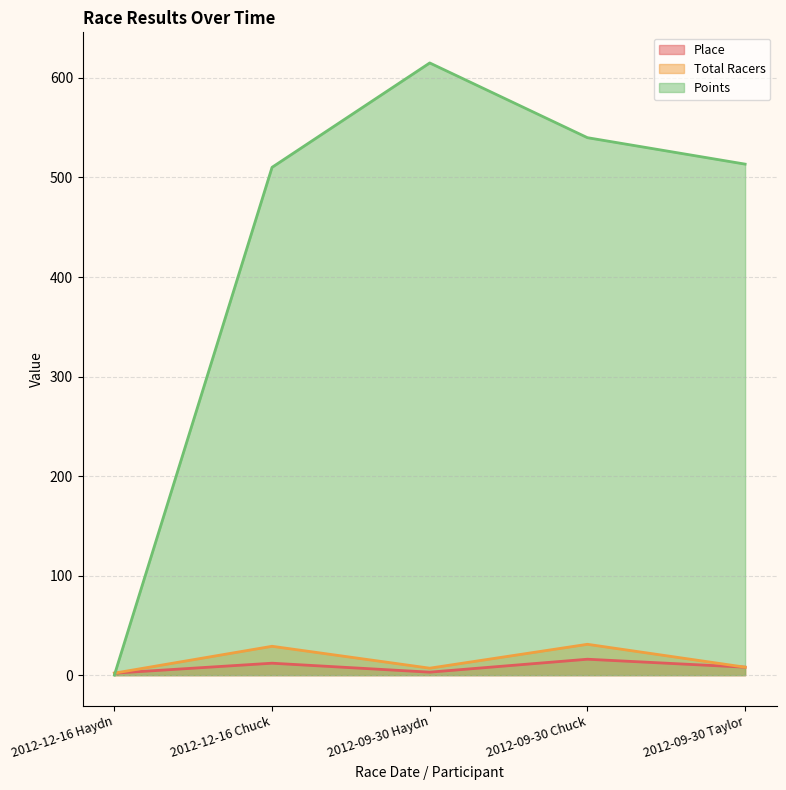

Is it true that Points equals 791.6 at 2012-12-16 Chuck?

False